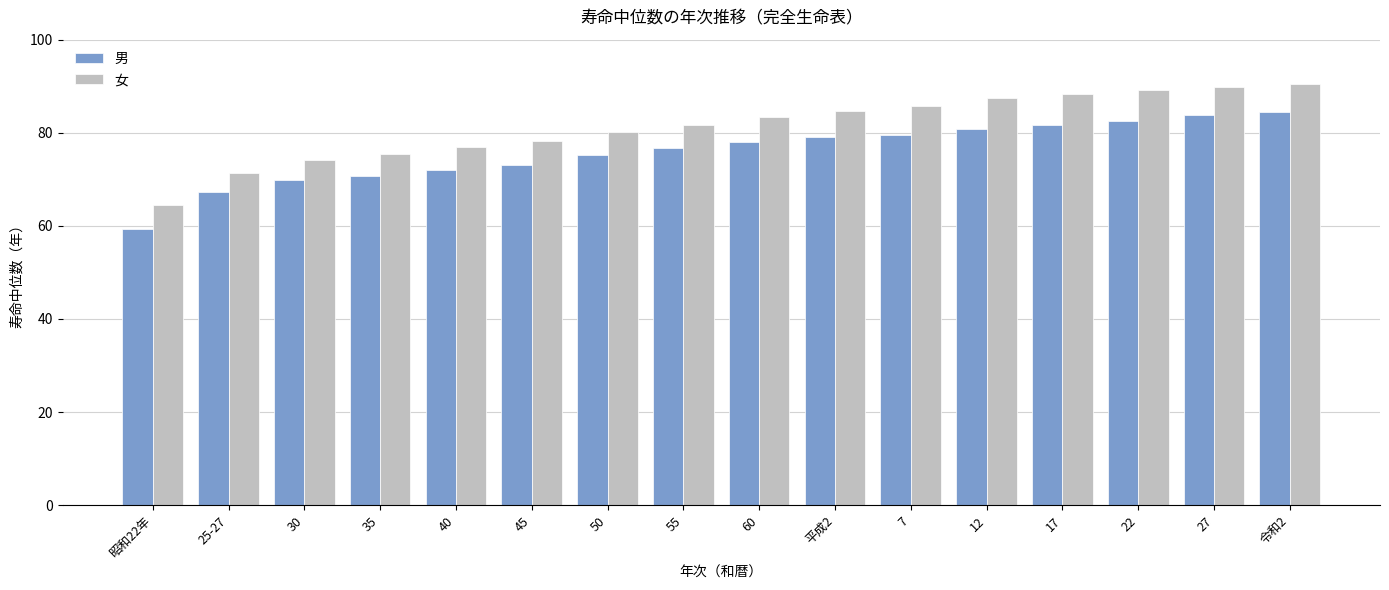

True or false: 女 has a value of 77.0 at 40.

True